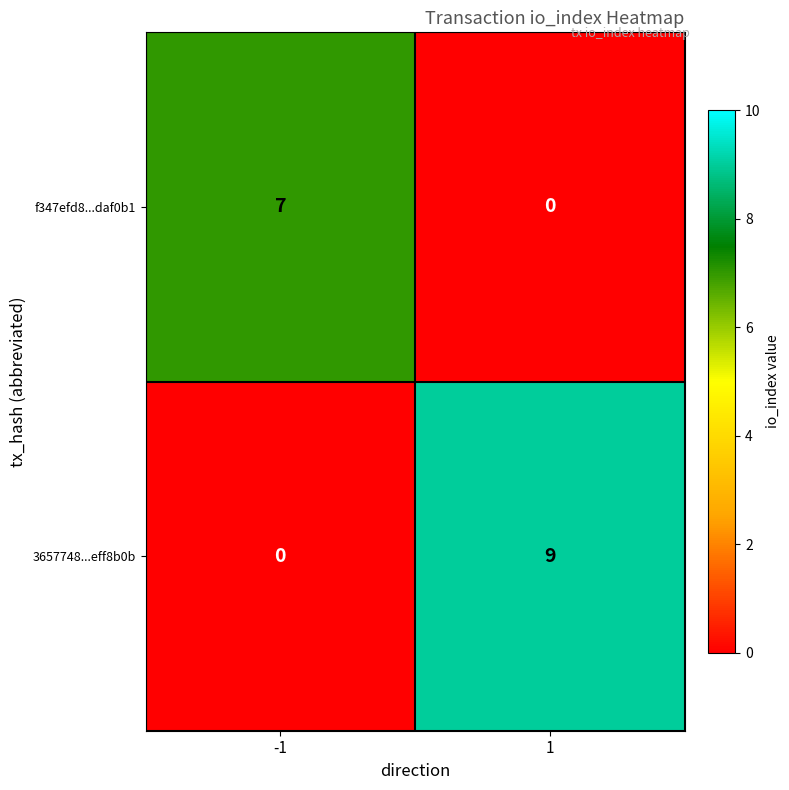

Reading left to right, list all the values displayed in this chart.

f347efd8...daf0b1: 7	0
3657748...eff8b0b: 0	9